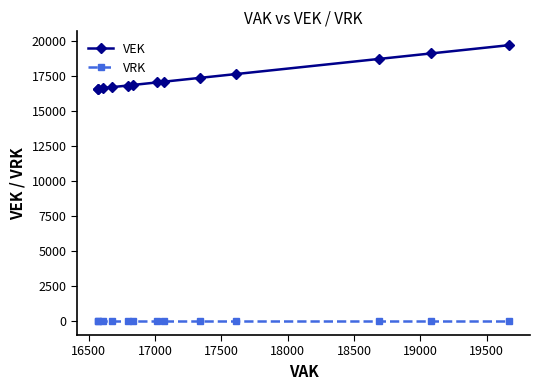

Rank the series by their maximum value, from lowest to highest.

VRK, VEK